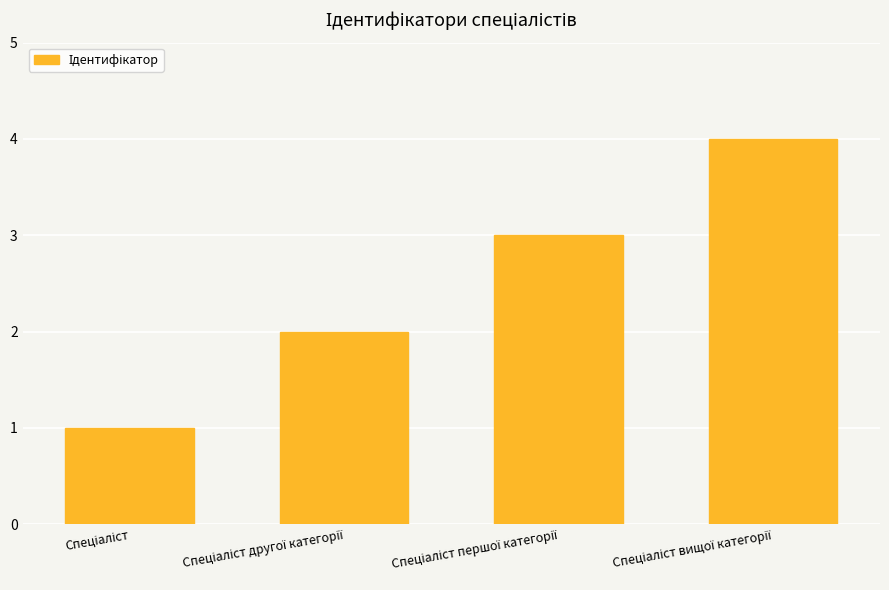

What is the value of the 3rd bar from the left?

3